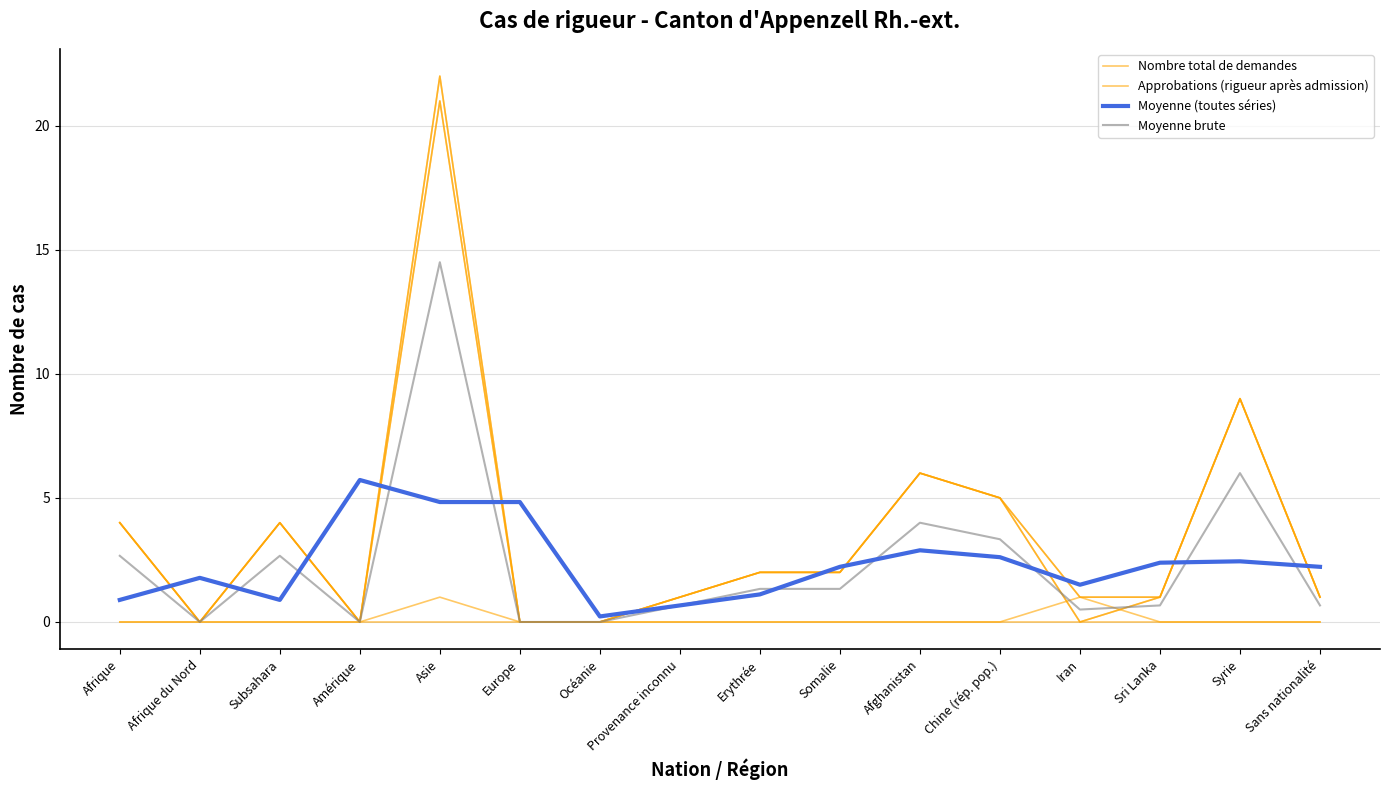

Which series has the widest spread of values?

Nombre total de demandes